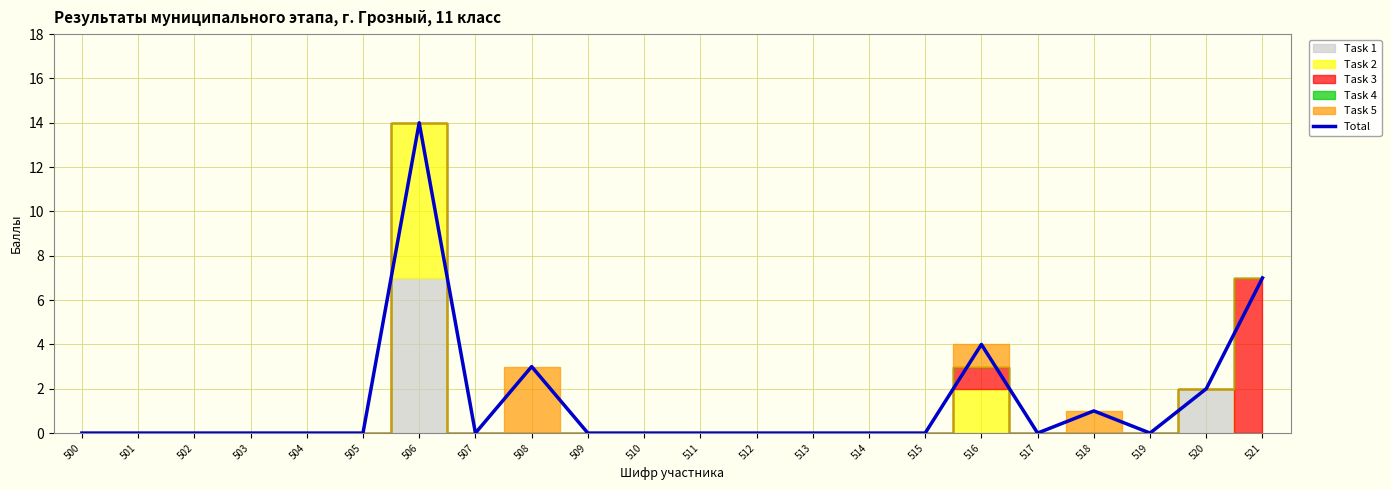

Which category has the lowest value across all series?

500